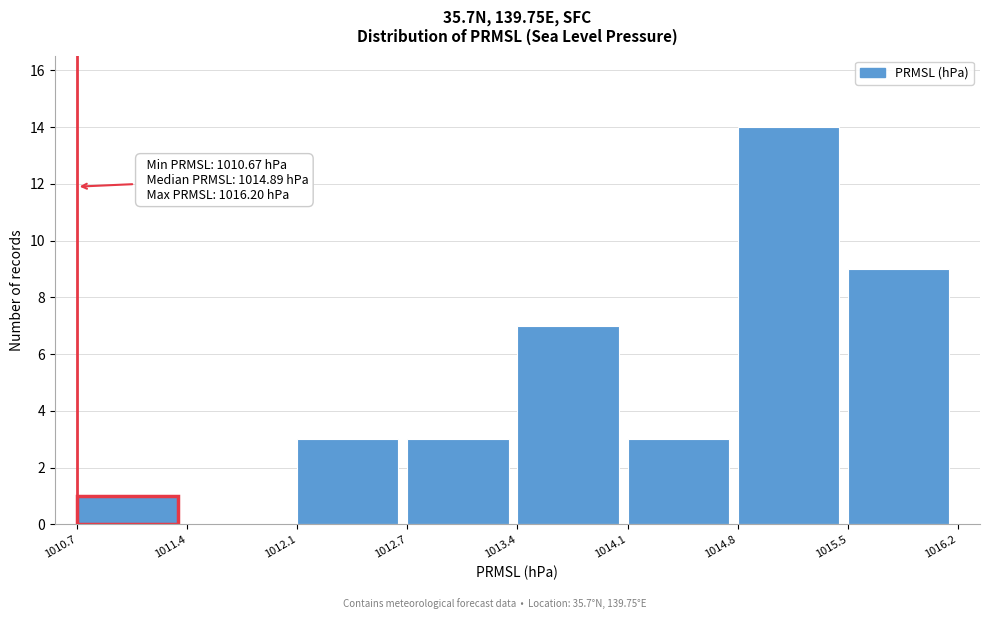

Which range on the x-axis has the tallest bar?

1014.8 to 1015.5